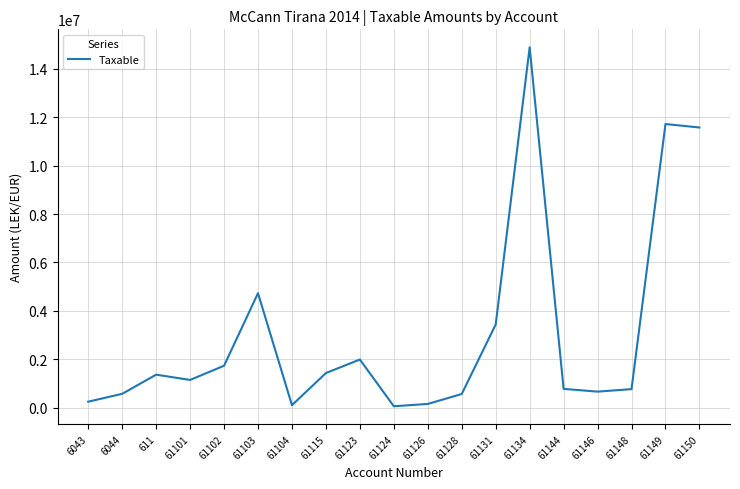

Approximately how many times larger is the value at 61146 compared to 61103?

0.1